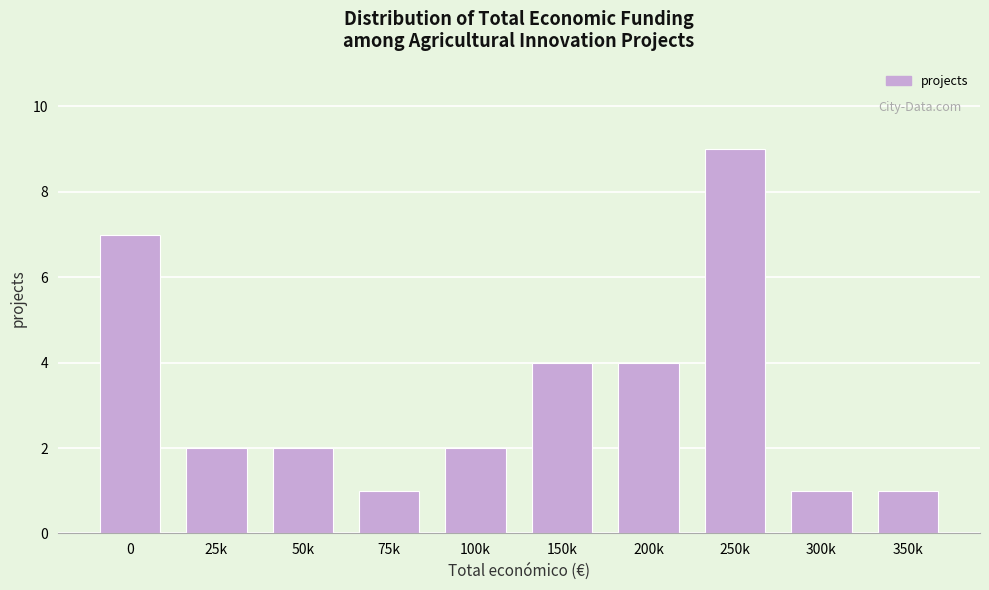

Reading left to right, transcribe all the data shown in this chart.

7	2	2	1	2	4	4	9	1	1